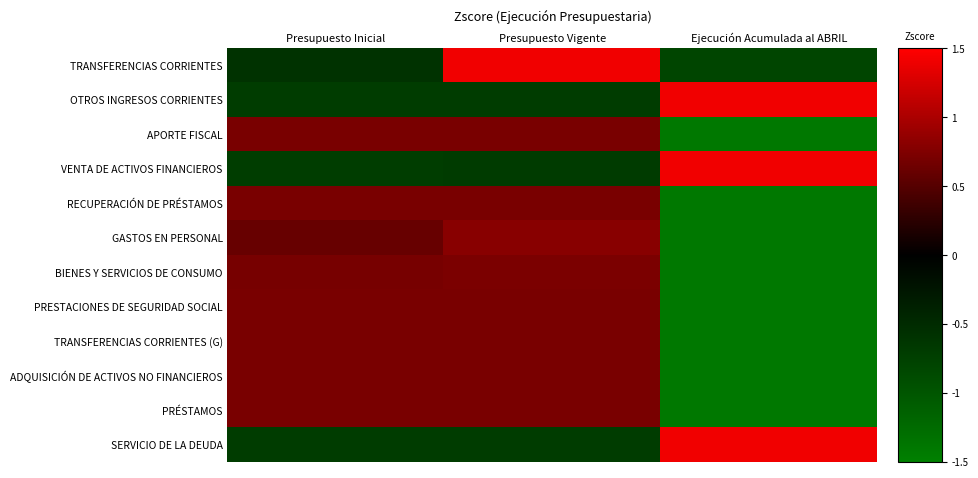

Which label corresponds to the largest value in the chart?

Ejecución Acumulada al ABRIL